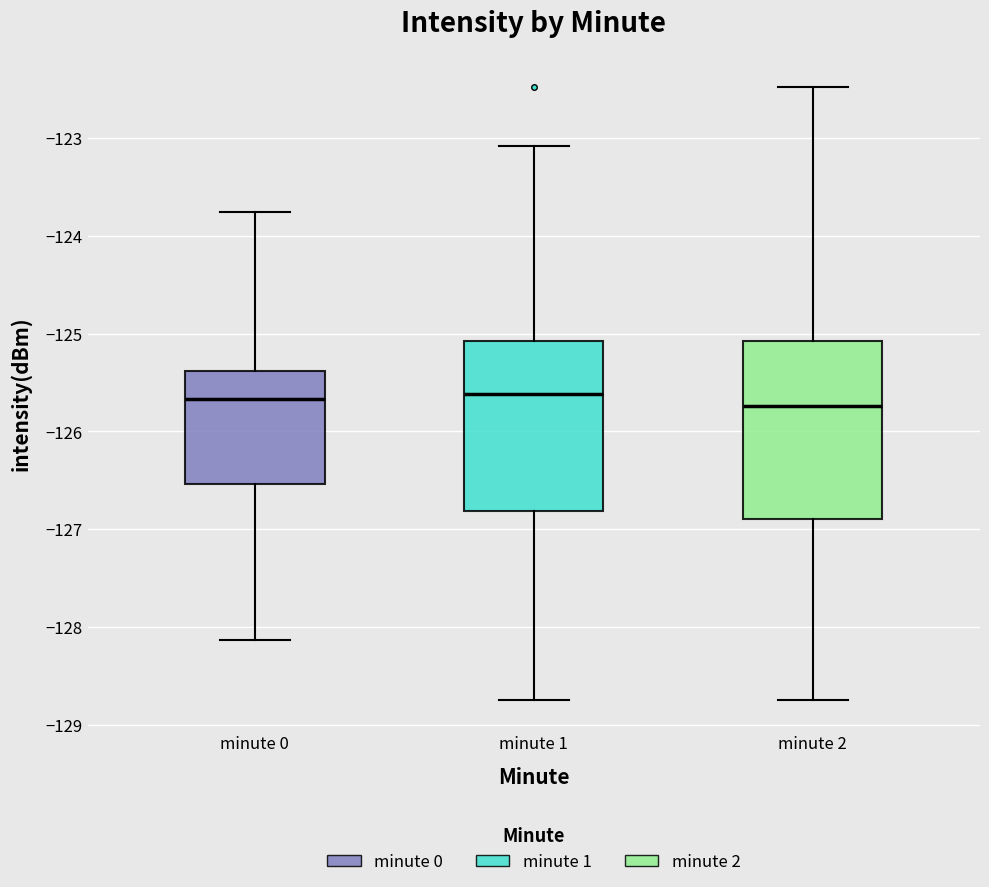

Reading left to right, read every box against the y-axis: the position of its median line, the range the box covers, and the ends of its whiskers. The values are not printed on the chart, so give them approximately, as read against the axis.

minute 0: median -125.7, box -126.5 to -125.4, whiskers -128.1 to -123.8
minute 1: median -125.6, box -126.8 to -125.1, whiskers -128.7 to -123.1
minute 2: median -125.7, box -126.9 to -125.1, whiskers -128.7 to -122.5